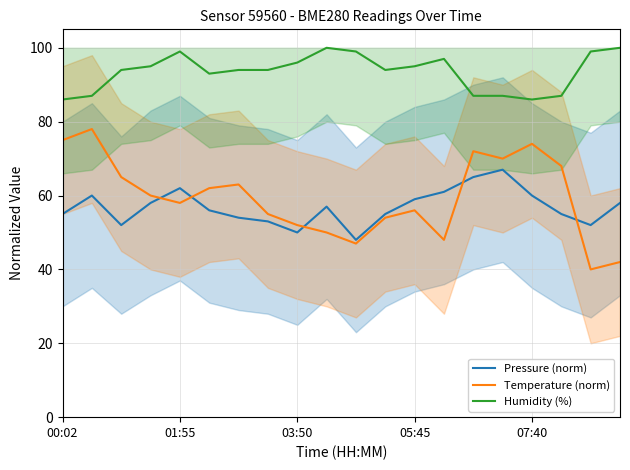

What is the value of the Temperature (norm) point at the 13th from the left?

56